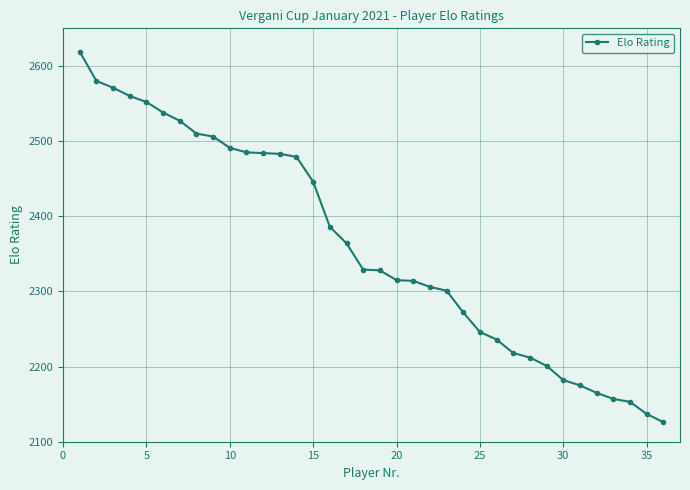

What is the difference between the second highest and minimum values?

454